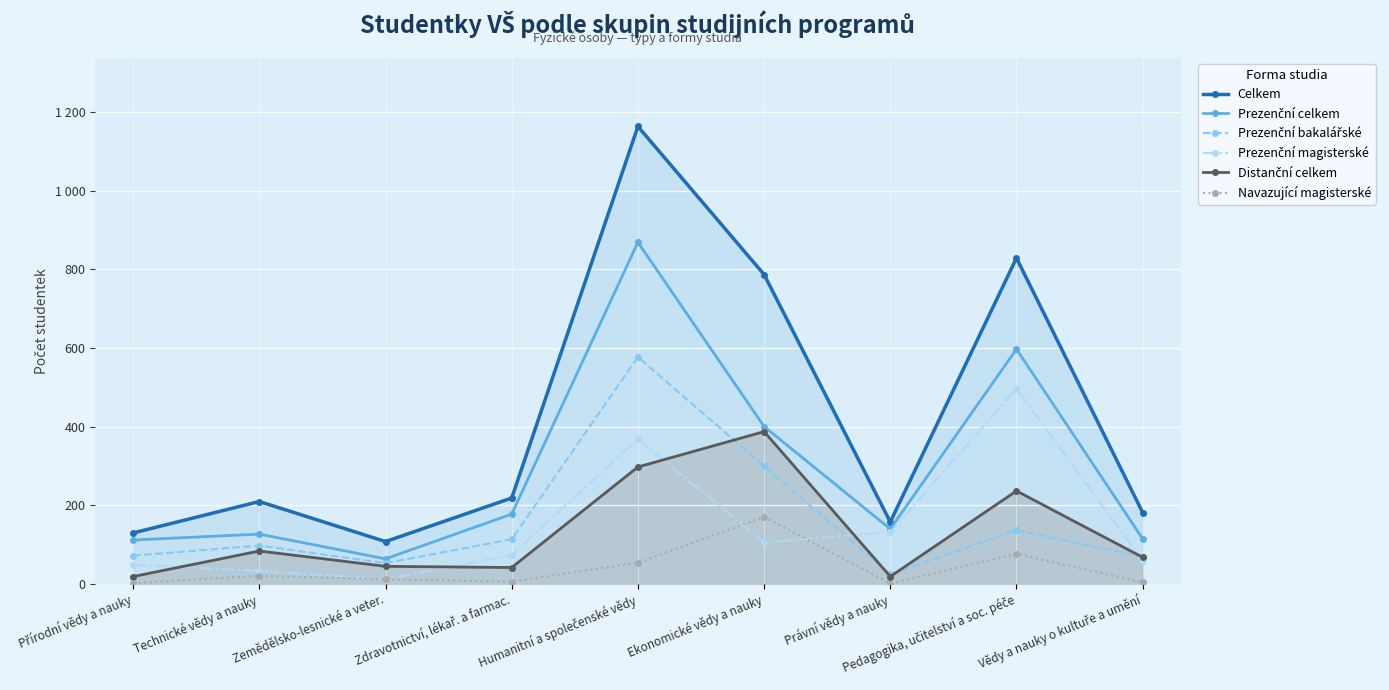

How many data points does each series have?

9